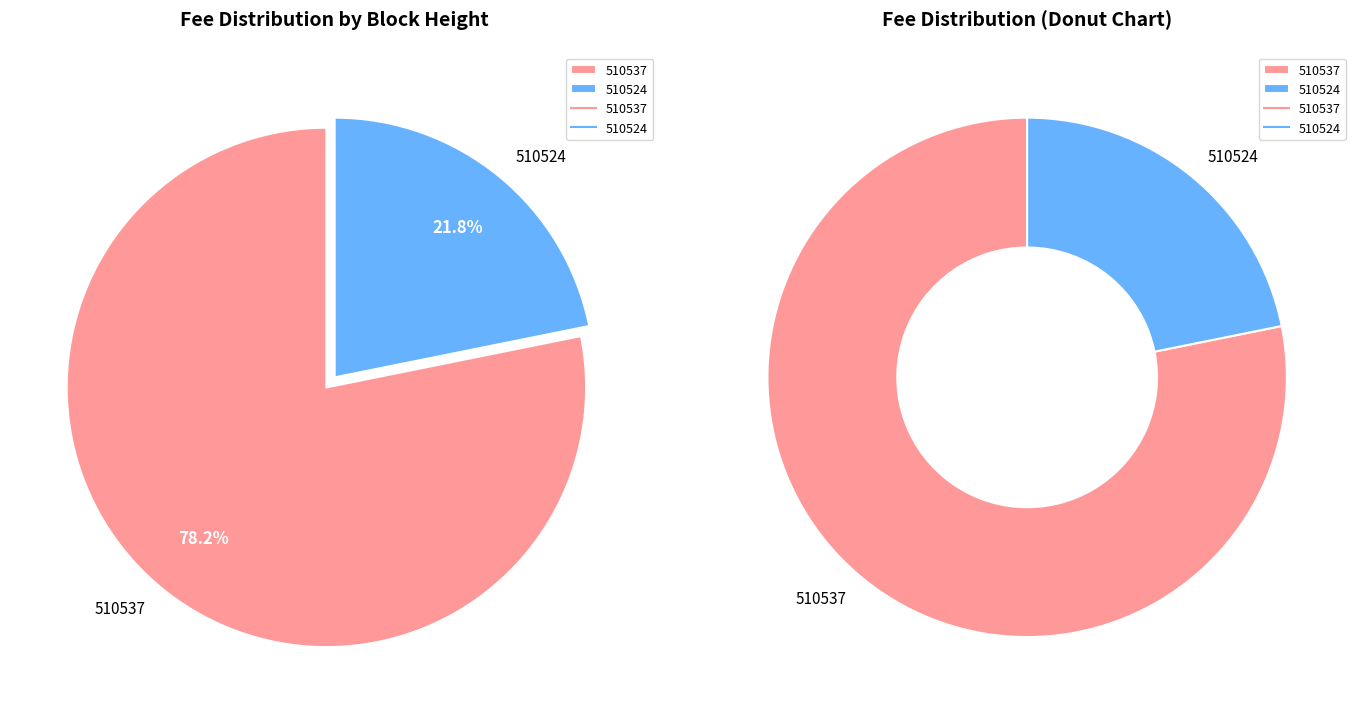

What percentage do 510524 and 510537 together represent?

100.0%